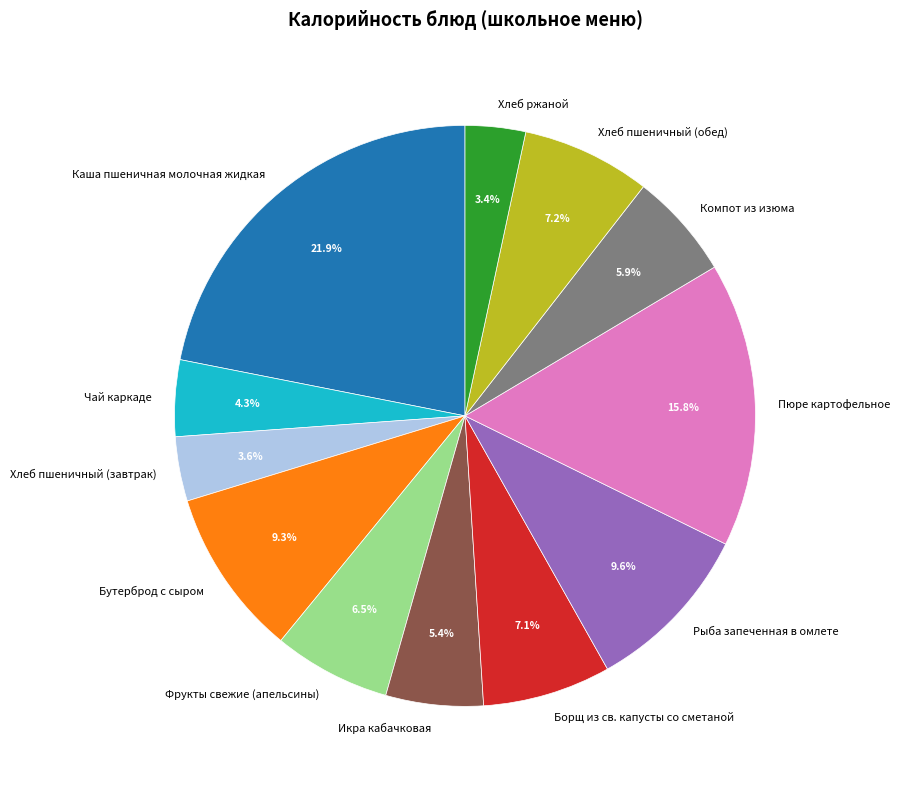

To the nearest percent, what percentage of the pie is Чай каркаде?

4%